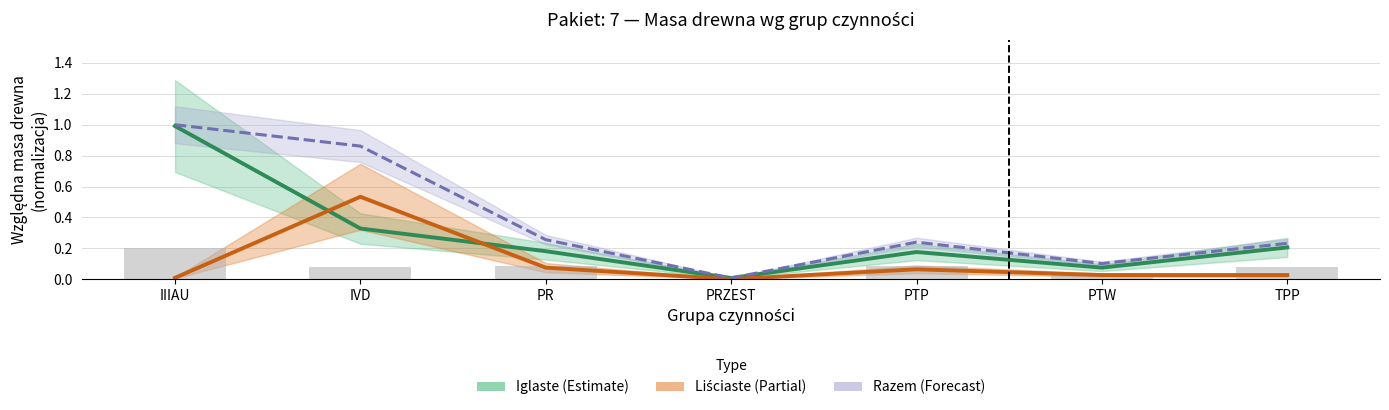

Which series has the largest range (max minus min)?

Razem (Forecast)